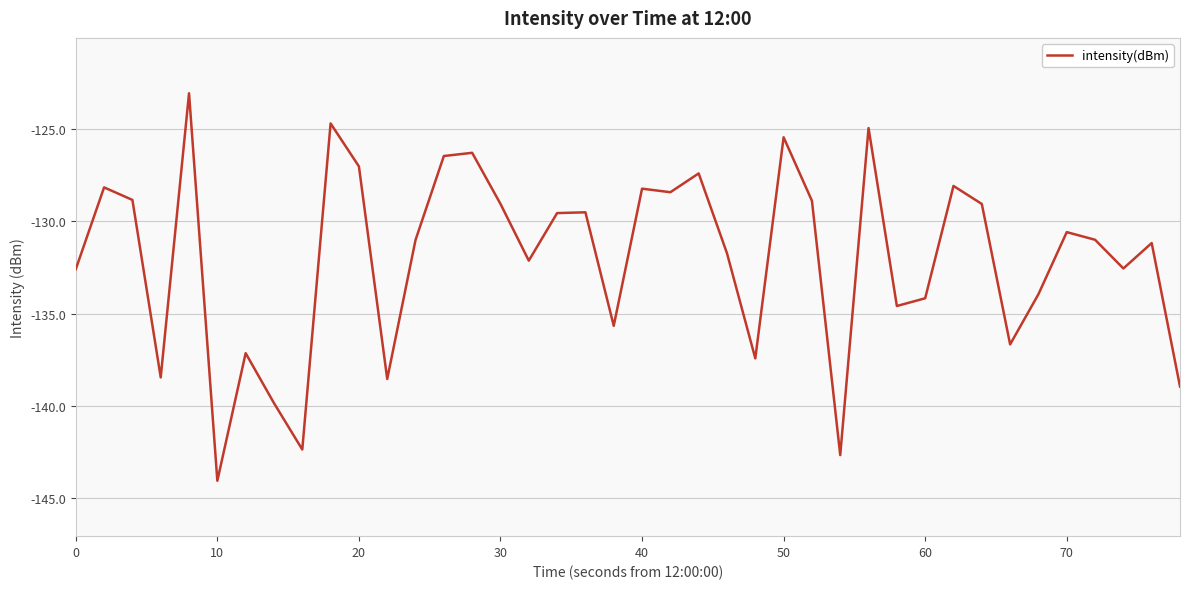

What is the minimum value shown in the chart?

-144.1